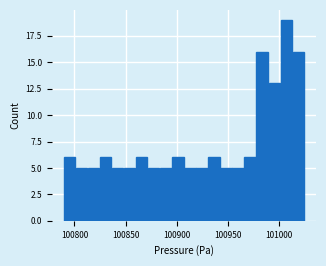

Around what value on the x-axis is the tallest bar? Give the approximate position of its centre, as read against the axis.

101005